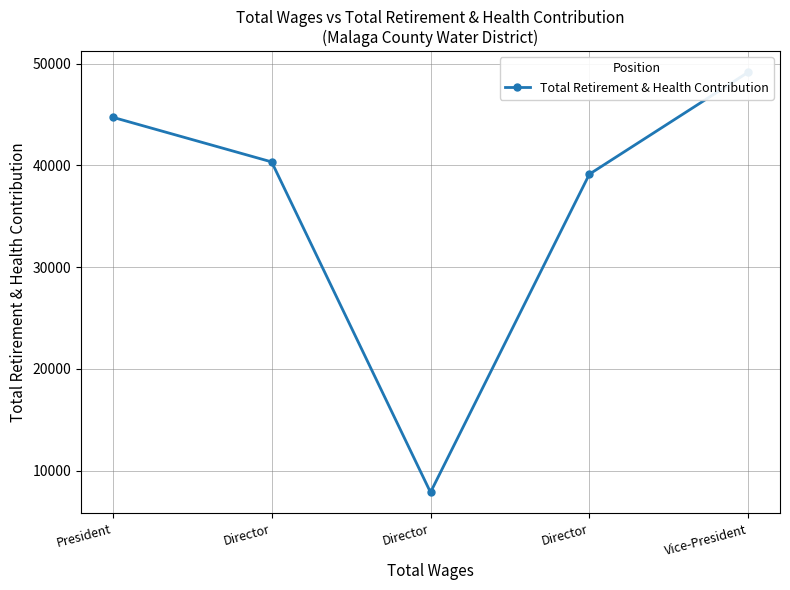

What is the smallest value displayed?

7863